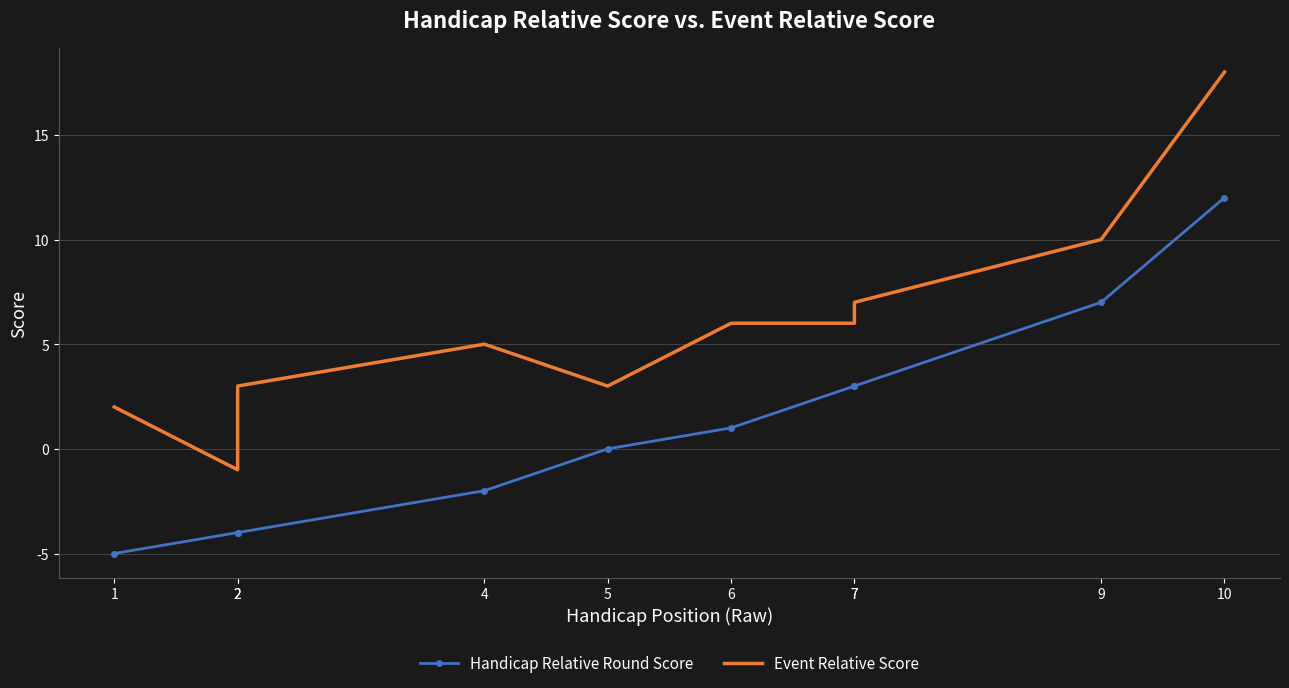

Reading right to left, transcribe all the data shown in this chart.

Handicap Relative Round Score: 10=12	9=7	7=3	7=3	6=1	5=0	4=-2	2=-4	2=-4	1=-5
Event Relative Score: 10=18	9=10	7=7	7=6	6=6	5=3	4=5	2=3	2=-1	1=2